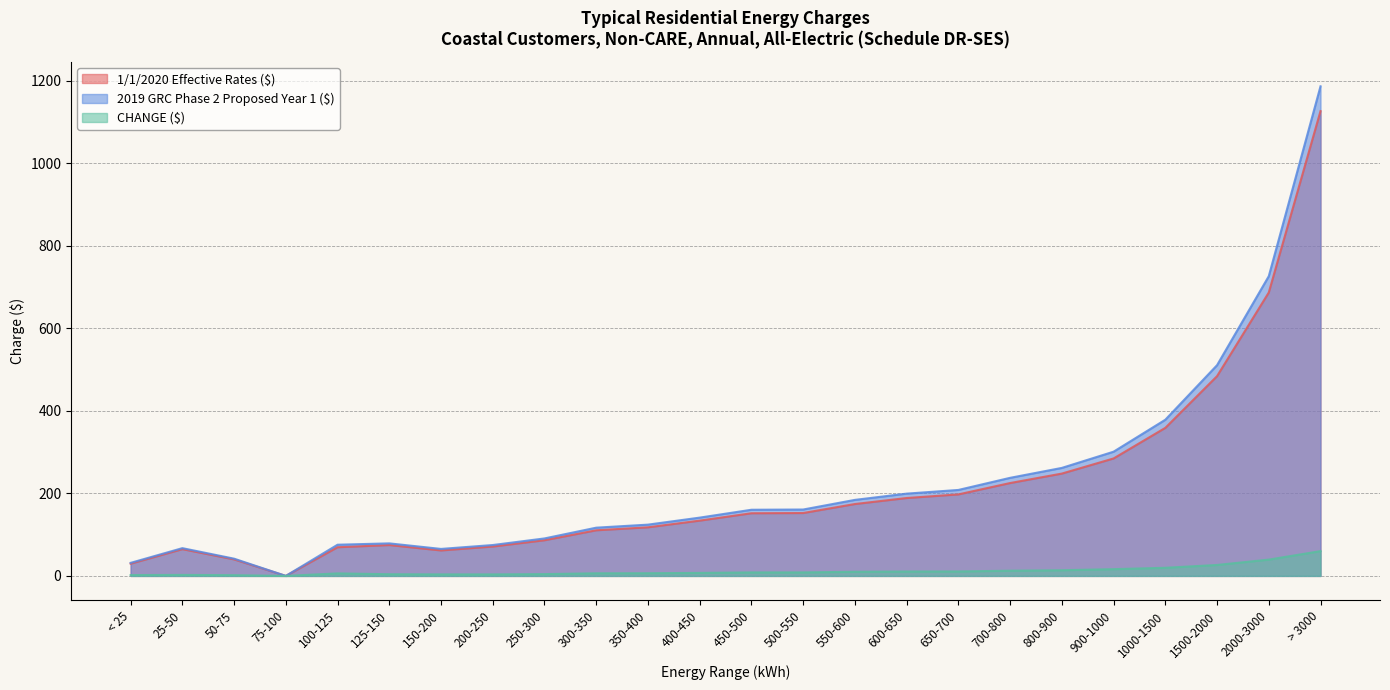

The 1/1/2020 Effective Rates ($) series shows 207.9 at 350-400. True or false?

False